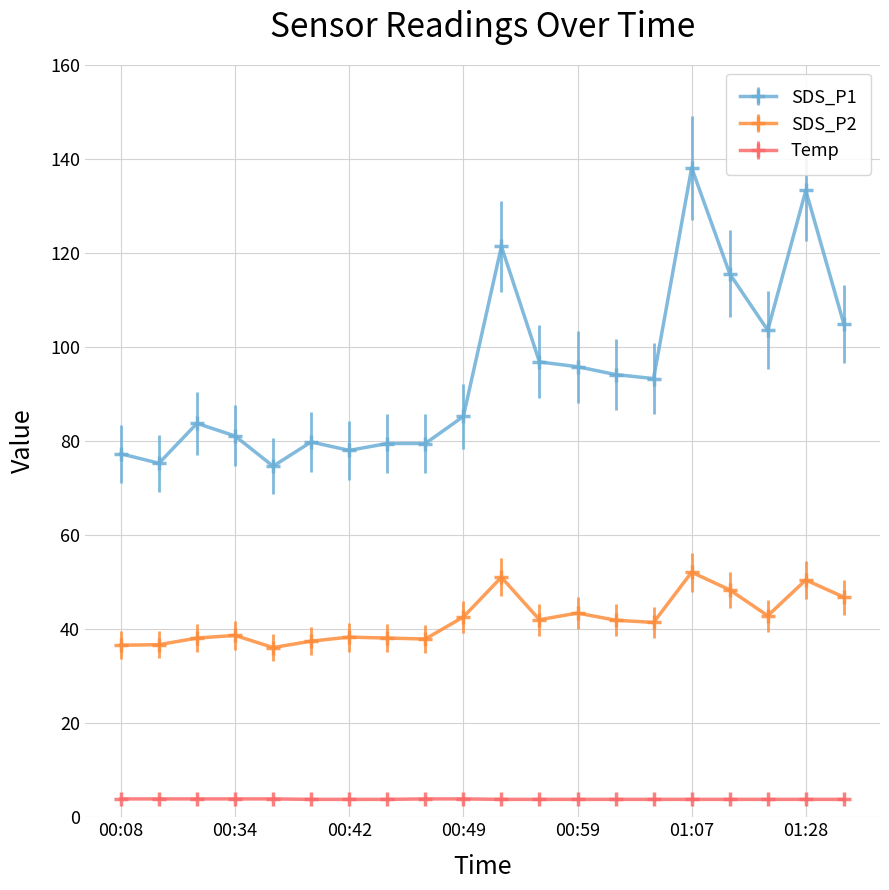

True or false: SDS_P2 has more than 1 interior local peaks.

True